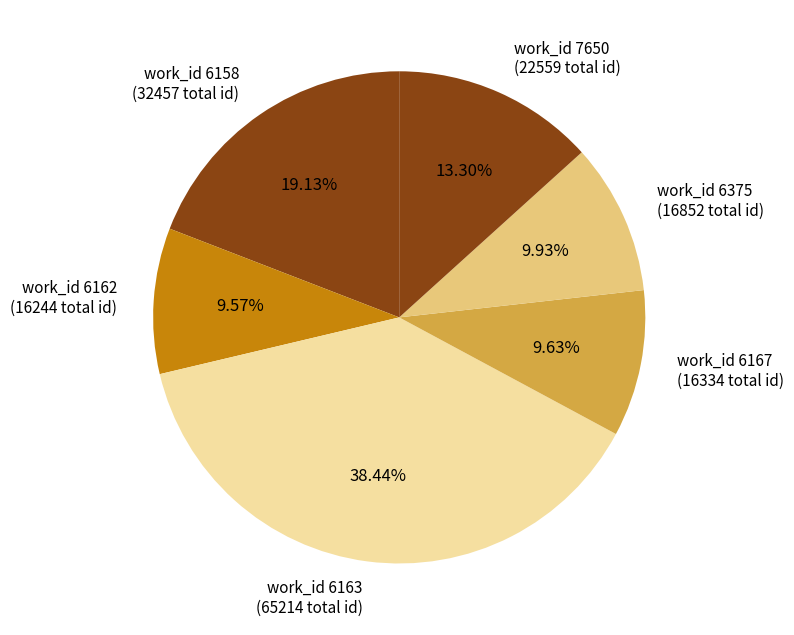

How many segments does this pie chart have?

6